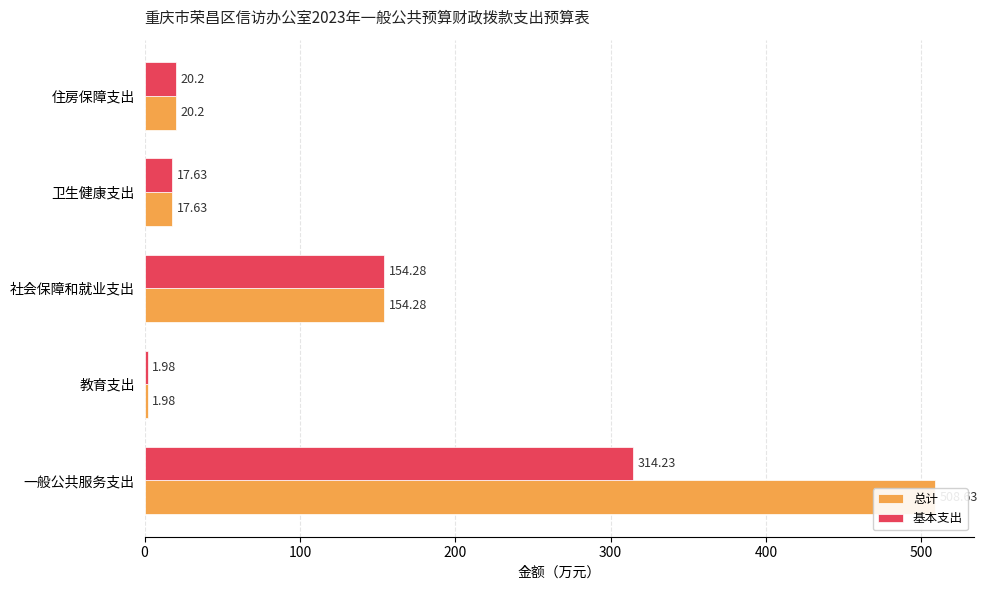

Which series has the largest total across all categories?

总计